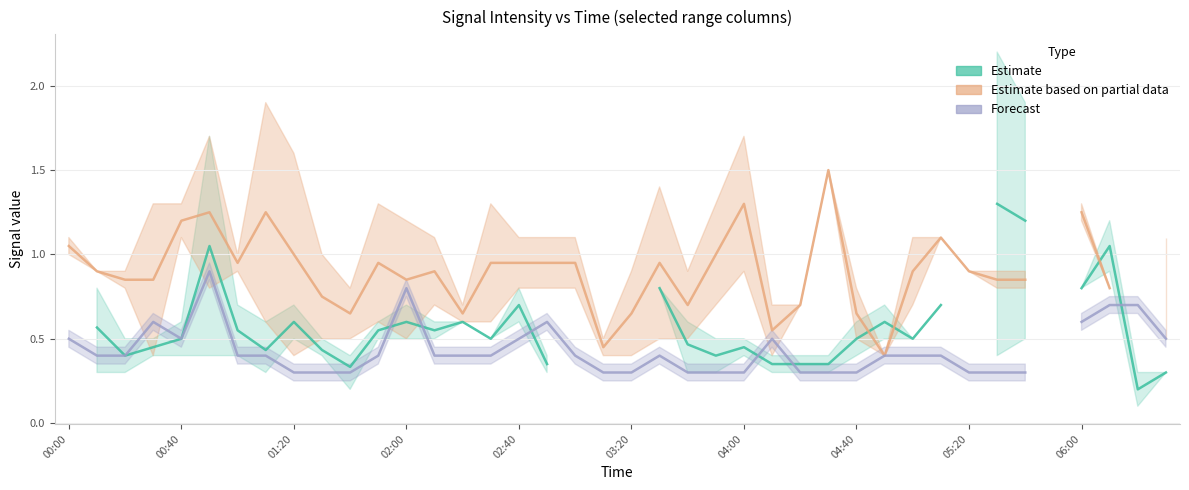

How many lines are shown in the chart?

3